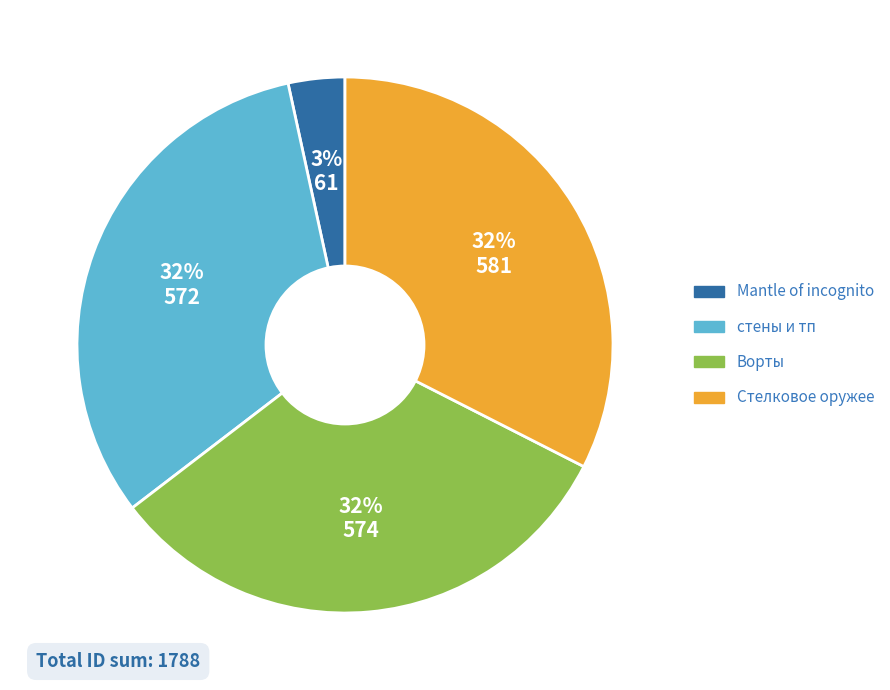

Is the sum of стены и тп and Стелковое оружее greater than half?

Yes